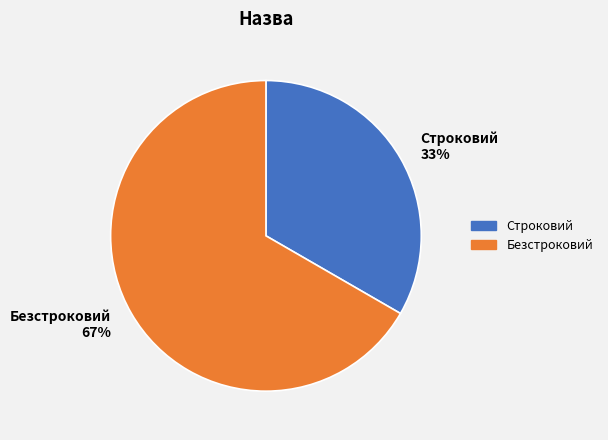

To the nearest percent, what is the combined percentage of Безстроковий and Строковий?

100%